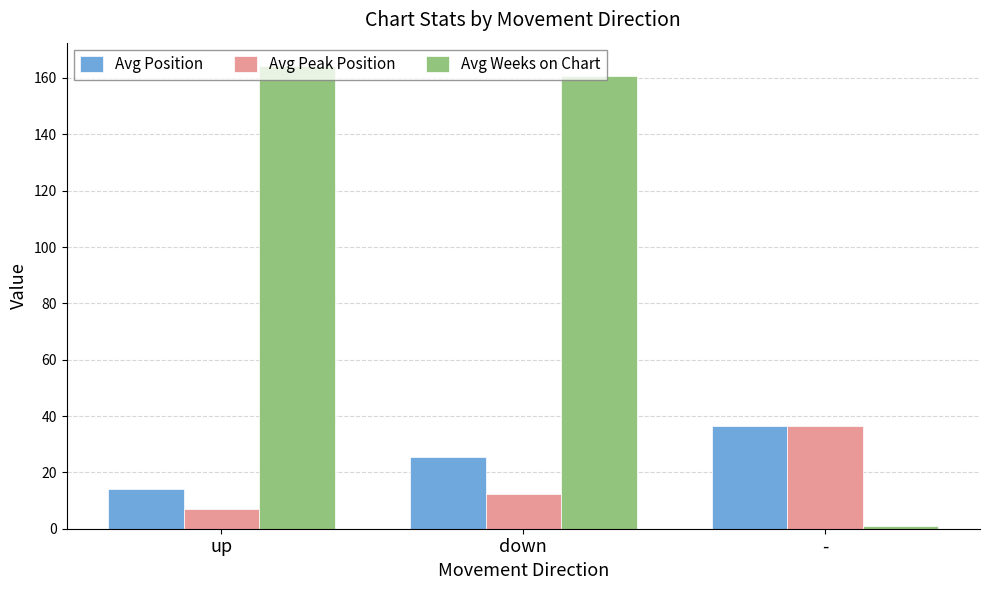

At how many categories does at least one series exceed 59?

2